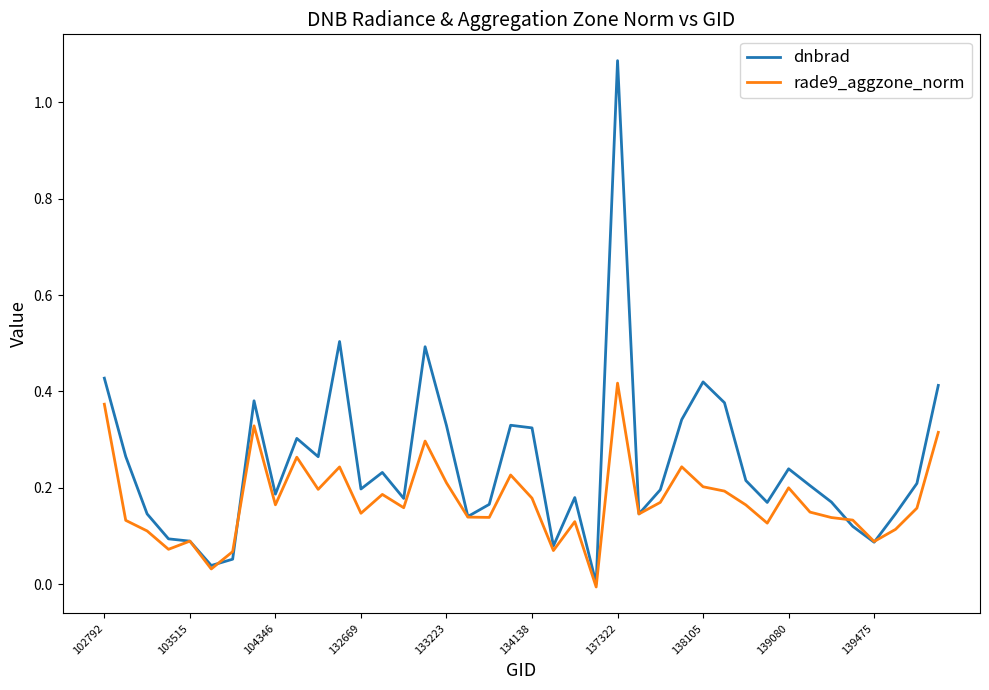

What is the sum of all dnbrad values?

9.9